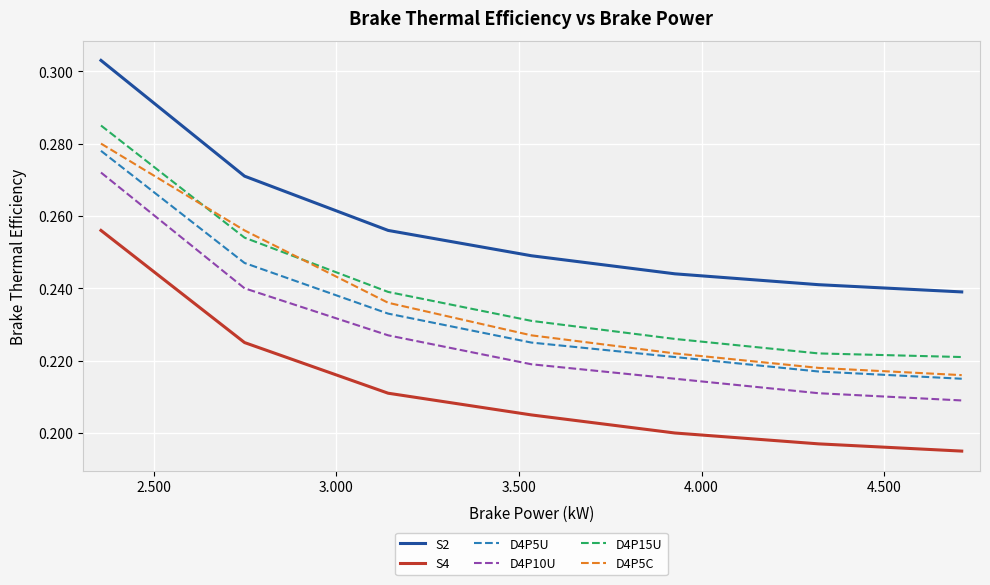

Which series has the largest total across all categories?

S2